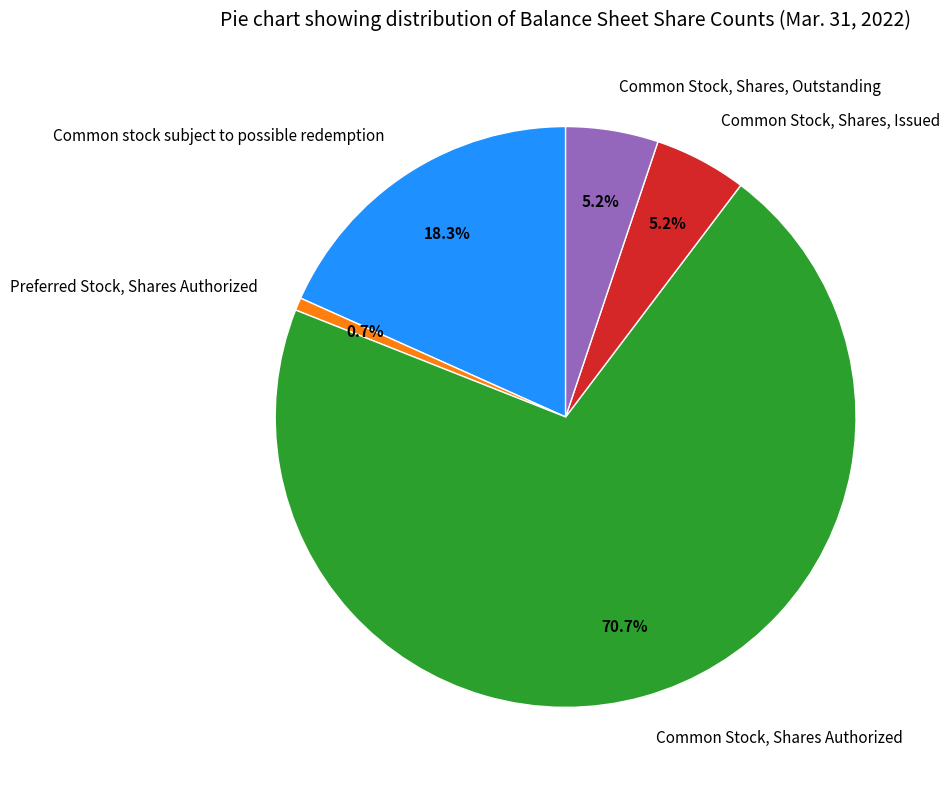

What percentage is the Common Stock, Shares, Issued slice, to the nearest percent?

5%